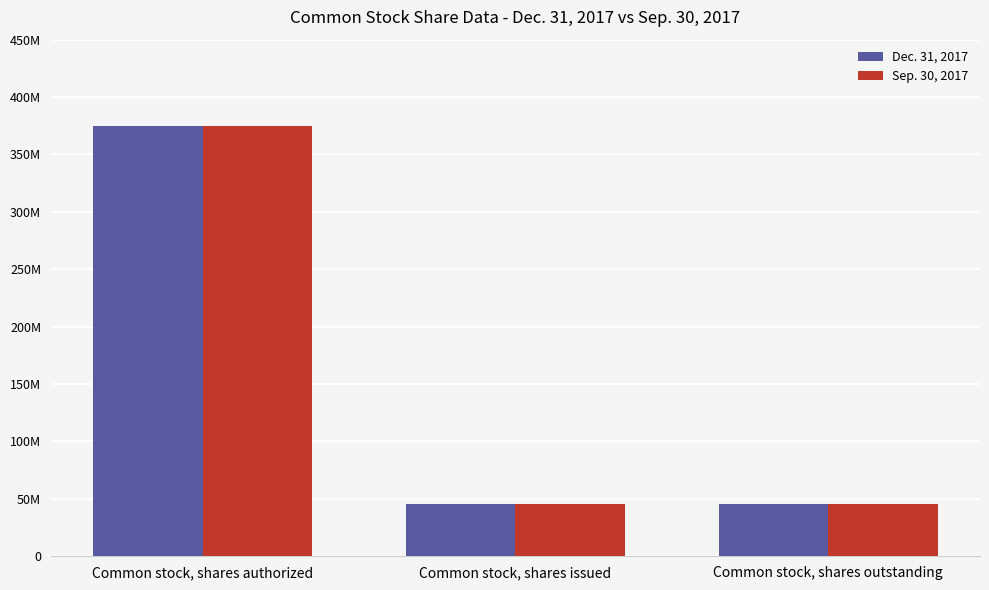

Are the bars horizontal?

No